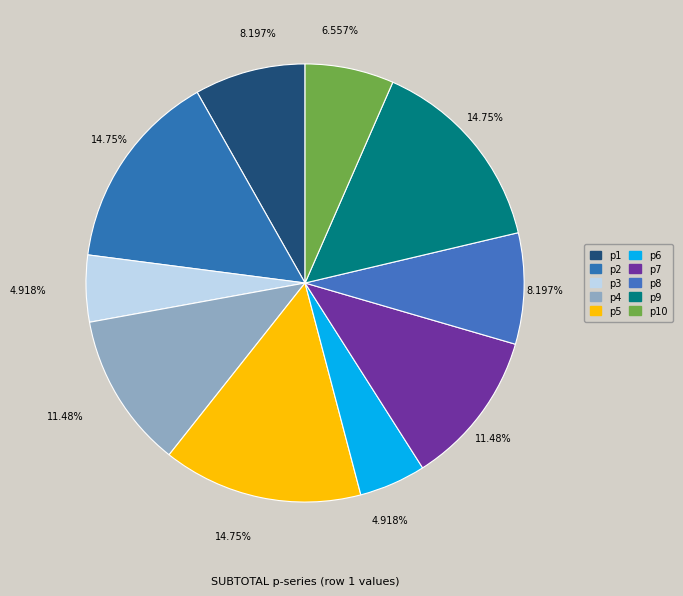

Is p8 the majority of the pie?

No